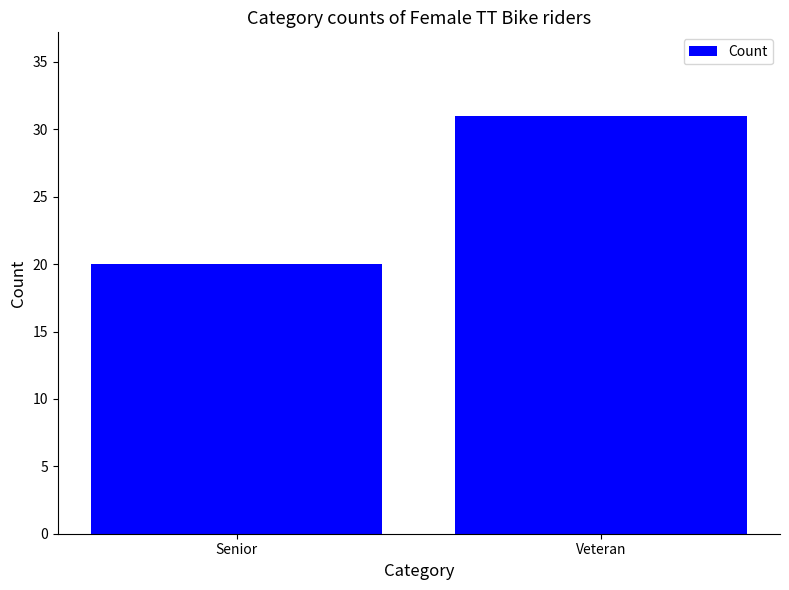

How many bars are there in total?

2